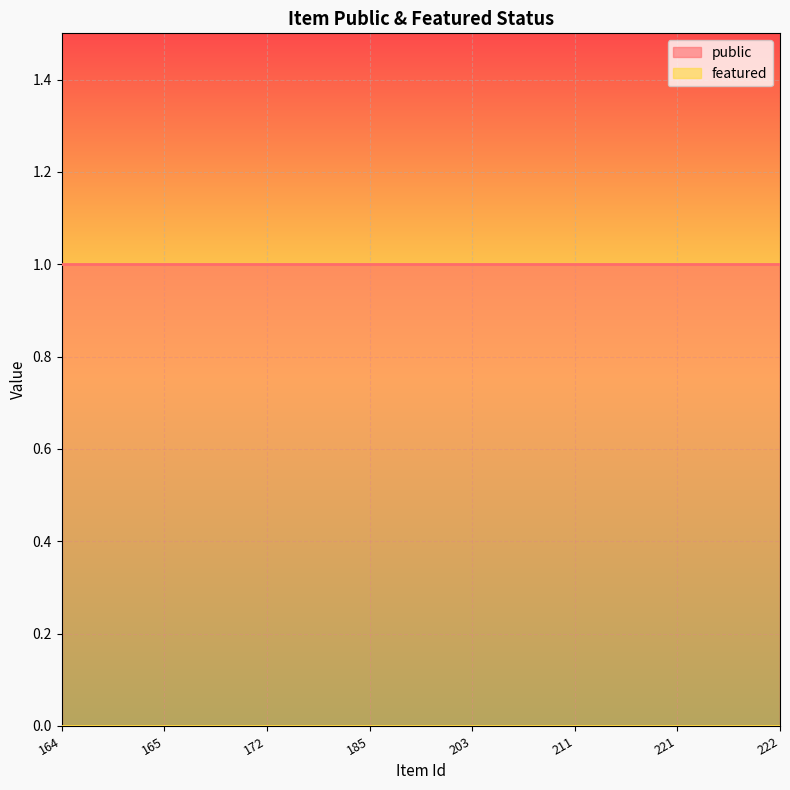

True or false: featured and public cross at least once.

False